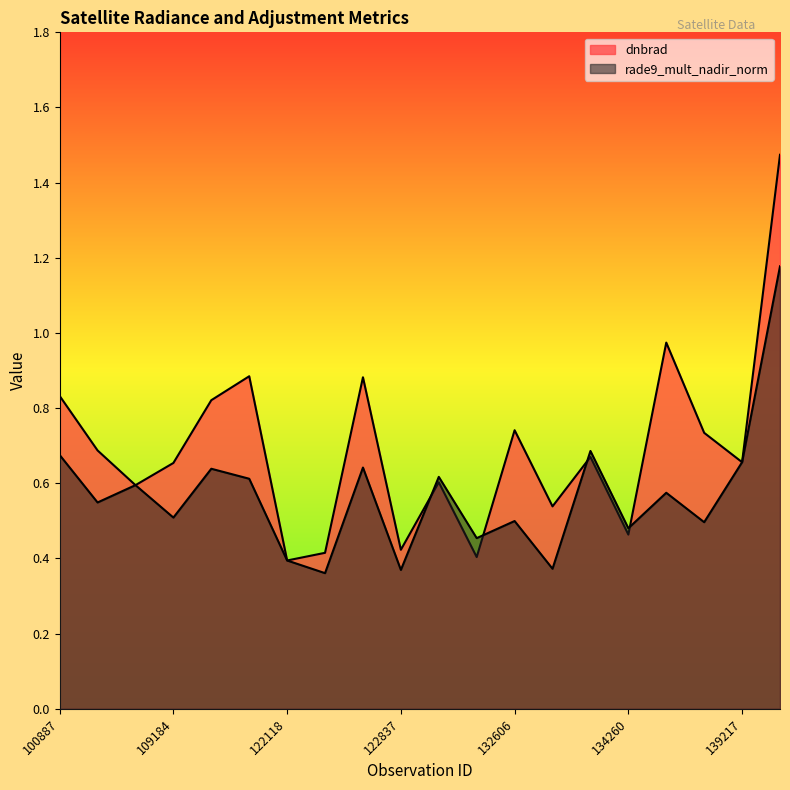

At which label does dnbrad reach its minimum?

122118